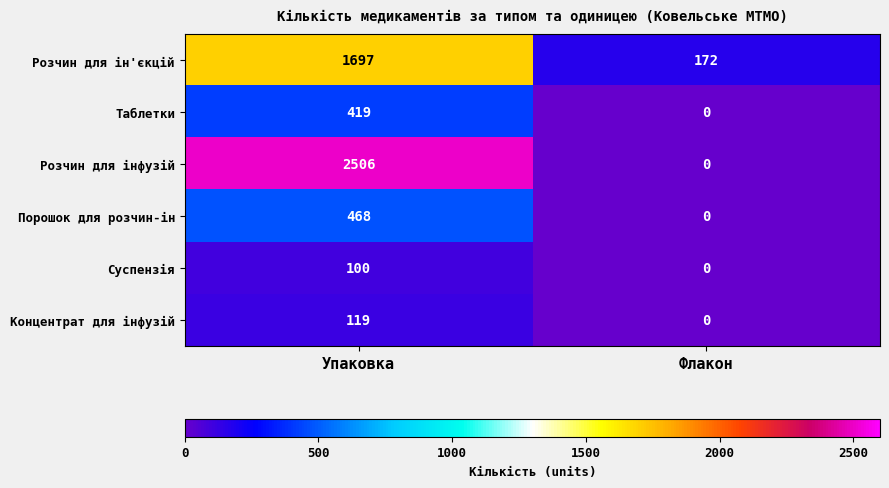

Where is Концентрат для інфузій nearest to the value 59?

Флакон